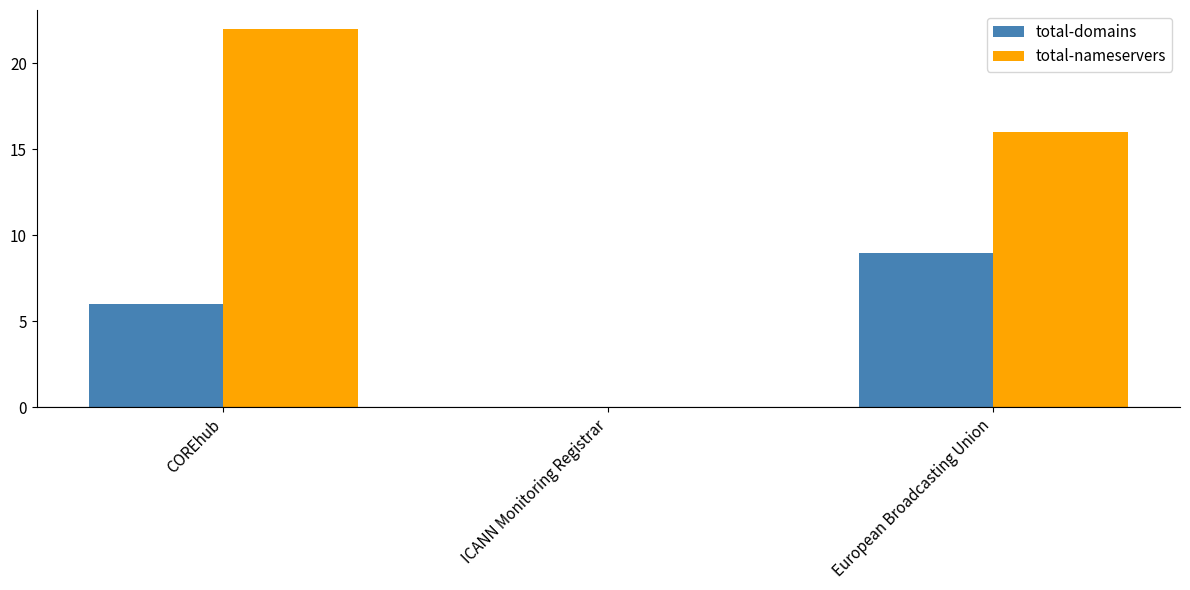

Is the value of total-domains at COREhub greater than the value of total-nameservers at COREhub?

No